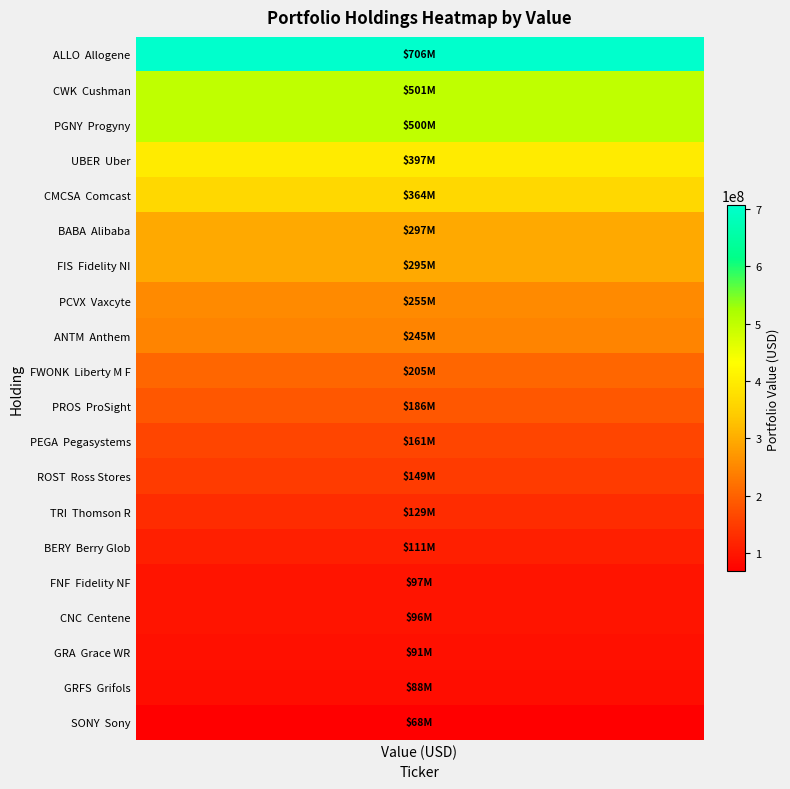

What is the difference between the maximum and minimum values?

637758000